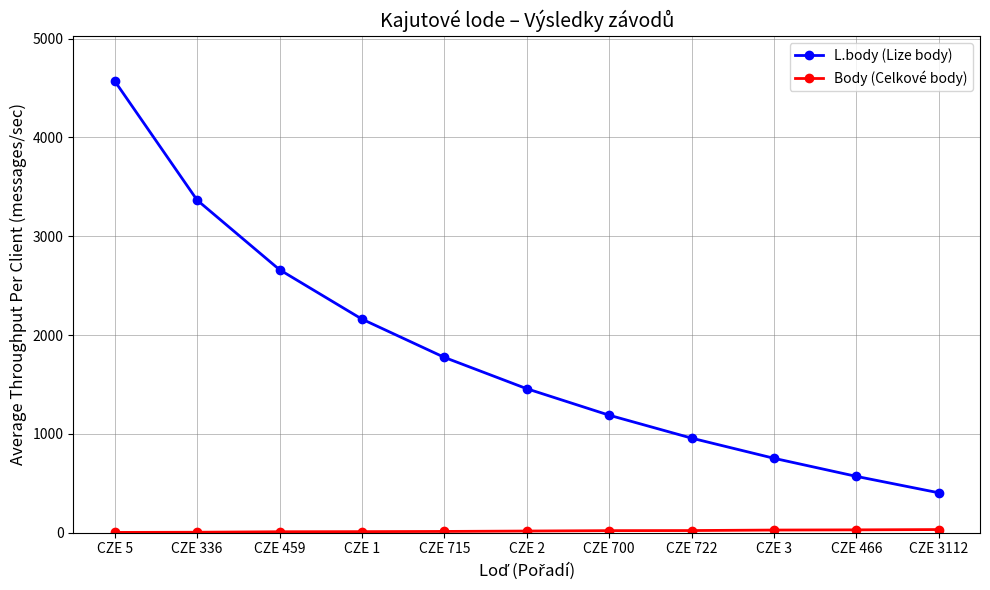

Which series has the largest total across all categories?

L.body (Lize body)